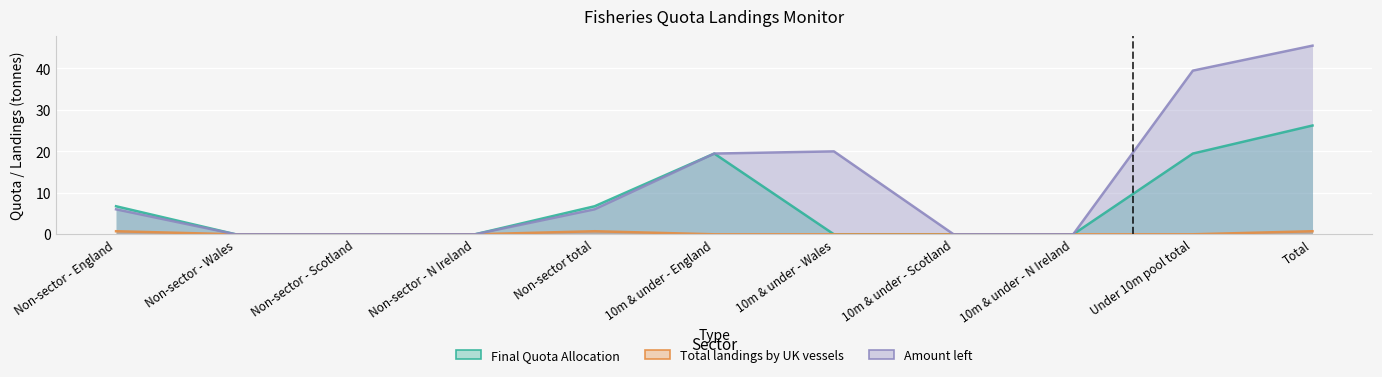

How many lines are shown in the chart?

3